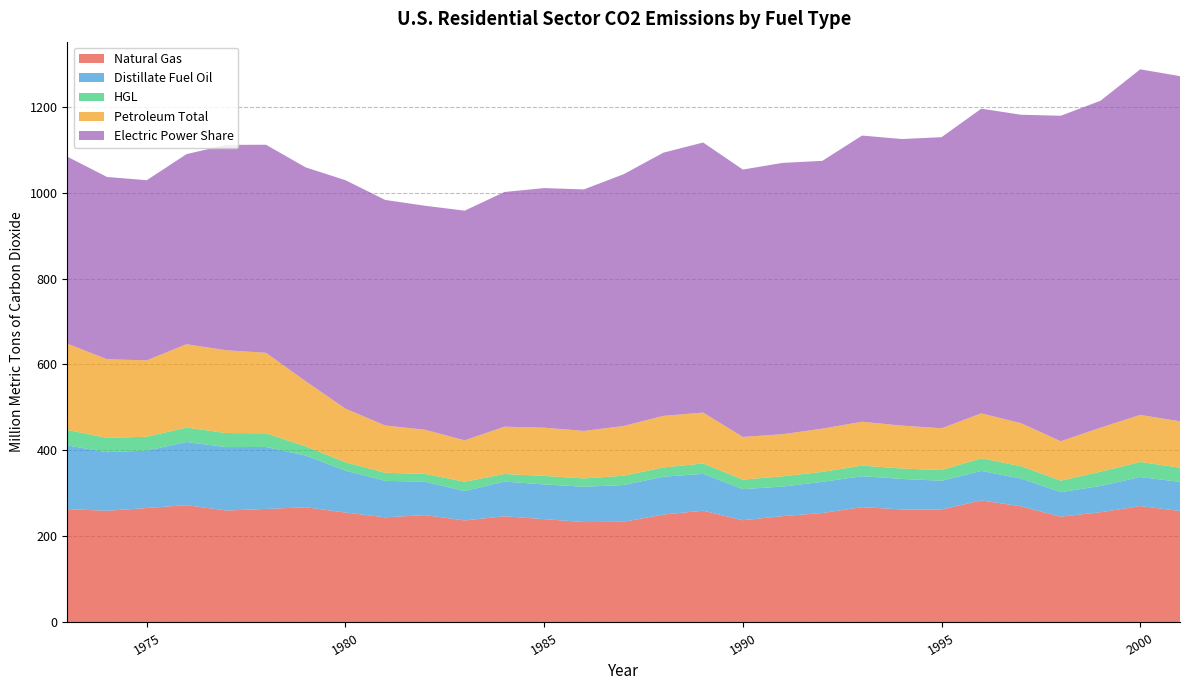

Reading right to left, what are all the values shown in this chart?

Natural Gas: 2001=259.2	2000=270.8	1999=256.4	1998=246.1	1997=270.1	1996=284.0	1995=262.8	1994=262.9	1993=268.2	1992=254.6	1991=247.3	1990=237.8	1989=259.9	1988=251.0	1987=234.2	1986=233.5	1985=240.3	1984=247.0	1983=237.3	1982=249.7	1981=244.6	1980=255.7	1979=267.9	1978=264.0	1977=260.4	1976=272.8	1975=266.2	1974=259.8	1973=263.8
Distillate Fuel Oil: 2001=67.7	2000=67.6	1999=61.2	1998=57.0	1997=64.6	1996=68.4	1995=66.9	1994=70.9	1993=72.0	1992=72.5	1991=68.8	1990=72.3	1989=85.8	1988=88.0	1987=85.5	1986=82.2	1985=80.8	1984=80.7	1983=68.4	1982=77.6	1981=84.8	1980=97.3	1979=120.3	1978=144.3	1977=147.5	1976=146.9	1975=133.6	1974=136.4	1973=148.2
HGL: 2001=33.1	2000=34.9	1999=33.1	1998=26.7	1997=28.6	1996=29.5	1995=24.9	1994=24.2	1993=24.5	1992=23.3	1991=23.8	1990=22.2	1989=24.1	1988=21.5	1987=21.5	1986=19.4	1985=19.8	1984=17.6	1983=21.6	1982=18.2	1981=18.8	1980=19.6	1979=21.4	1978=31.7	1977=32.7	1976=33.5	1975=32.2	1974=33.1	1973=35.9
Petroleum Total: 2001=107.8	2000=109.4	1999=102.4	1998=91.6	1997=100.0	1996=104.4	1995=97.2	1994=99.8	1993=102.1	1992=100.5	1991=97.9	1990=99.2	1989=118.5	1988=120.0	1987=115.7	1986=110.5	1985=112.2	1984=110.0	1983=96.3	1982=102.8	1981=109.9	1980=124.7	1979=151.4	1978=187.2	1977=192.5	1976=193.9	1975=177.6	1974=182.9	1973=200.7
Electric Power Share: 2001=802.9	2000=803.8	1999=760.4	1998=757.0	1997=717.5	1996=708.6	1995=677.1	1994=666.6	1993=665.6	1992=622.9	1991=631.1	1990=621.9	1989=628.1	1988=612.2	1987=585.6	1986=561.7	1985=557.3	1984=545.9	1983=534.2	1982=520.9	1981=524.7	1980=531.3	1979=497.5	1978=483.9	1977=477.7	1976=442.1	1975=419.0	1974=424.0	1973=434.9